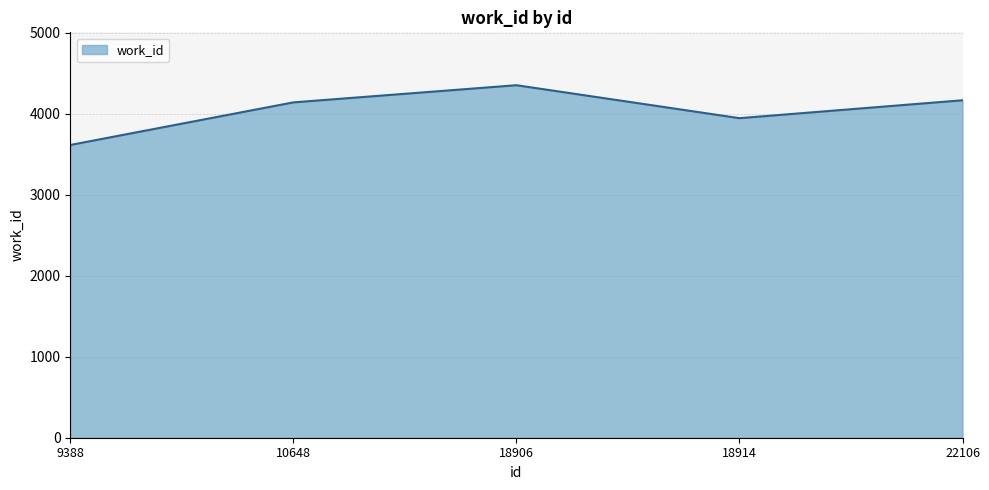

What is the difference between the second highest and second lowest values?

221